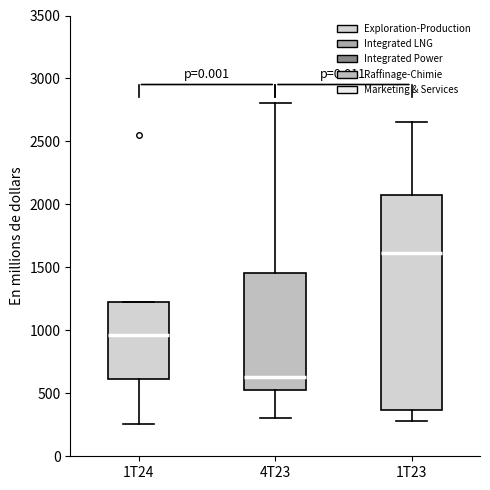

Which box's median line is the highest?

1T23